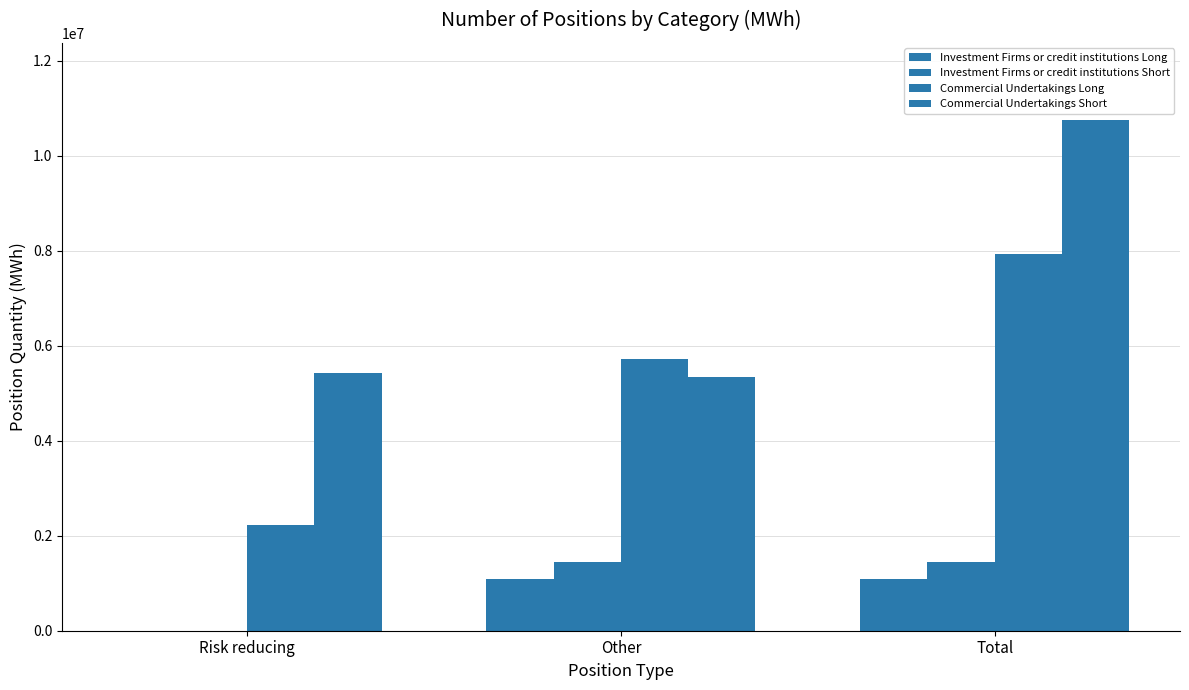

Is the value of Commercial Undertakings Short at Total greater than the value of Commercial Undertakings Long at Risk reducing?

Yes